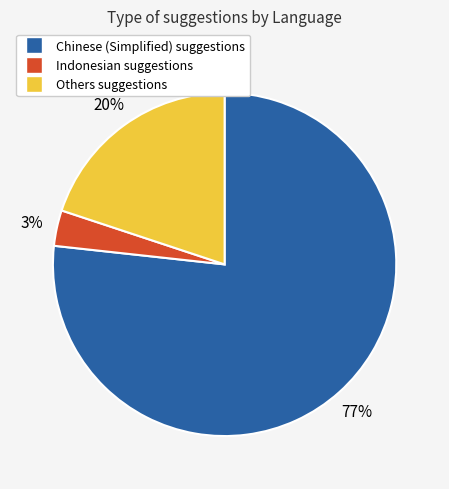

To the nearest percent, what is the average slice percentage?

33%